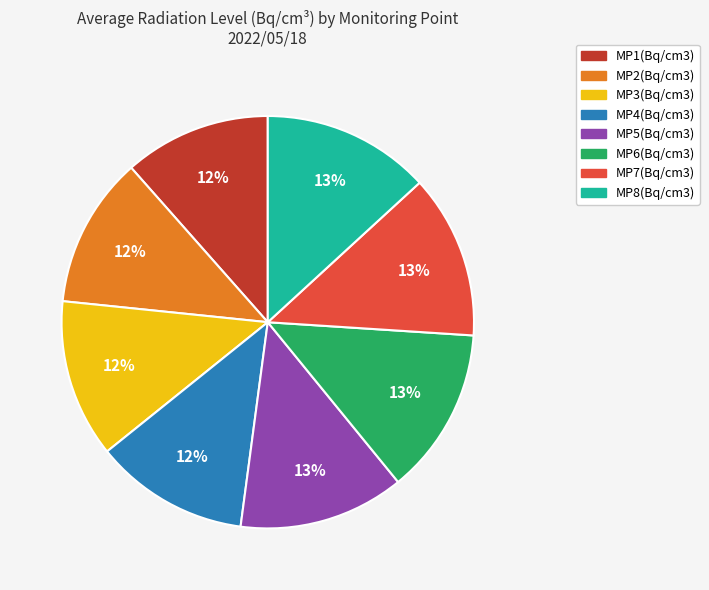

The MP5(Bq/cm3) slice represents 5% of the pie. True or false?

False